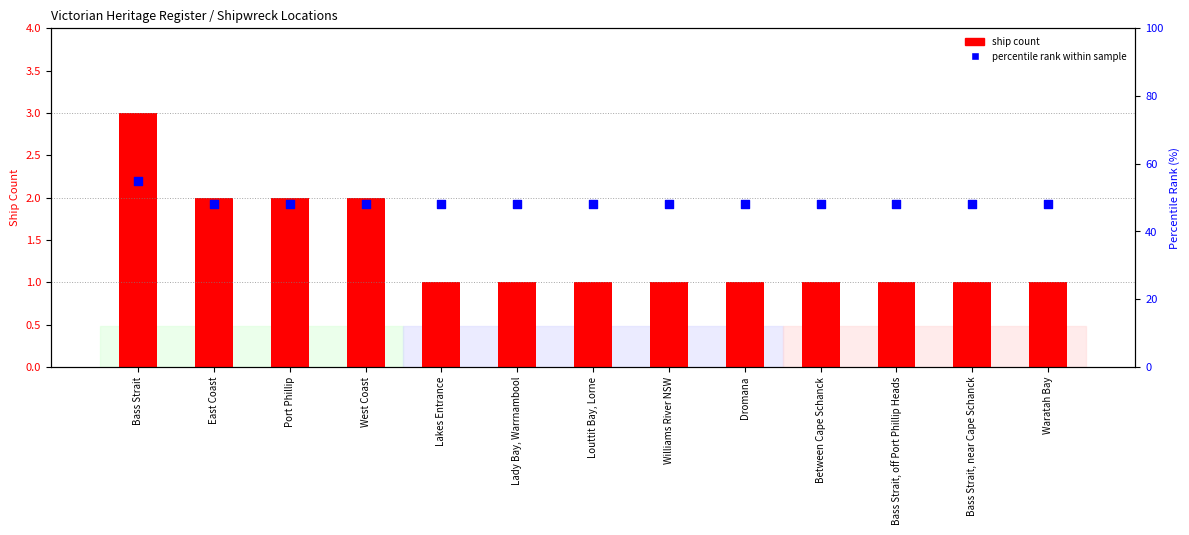

At how many categories does at least one series exceed 25?

13